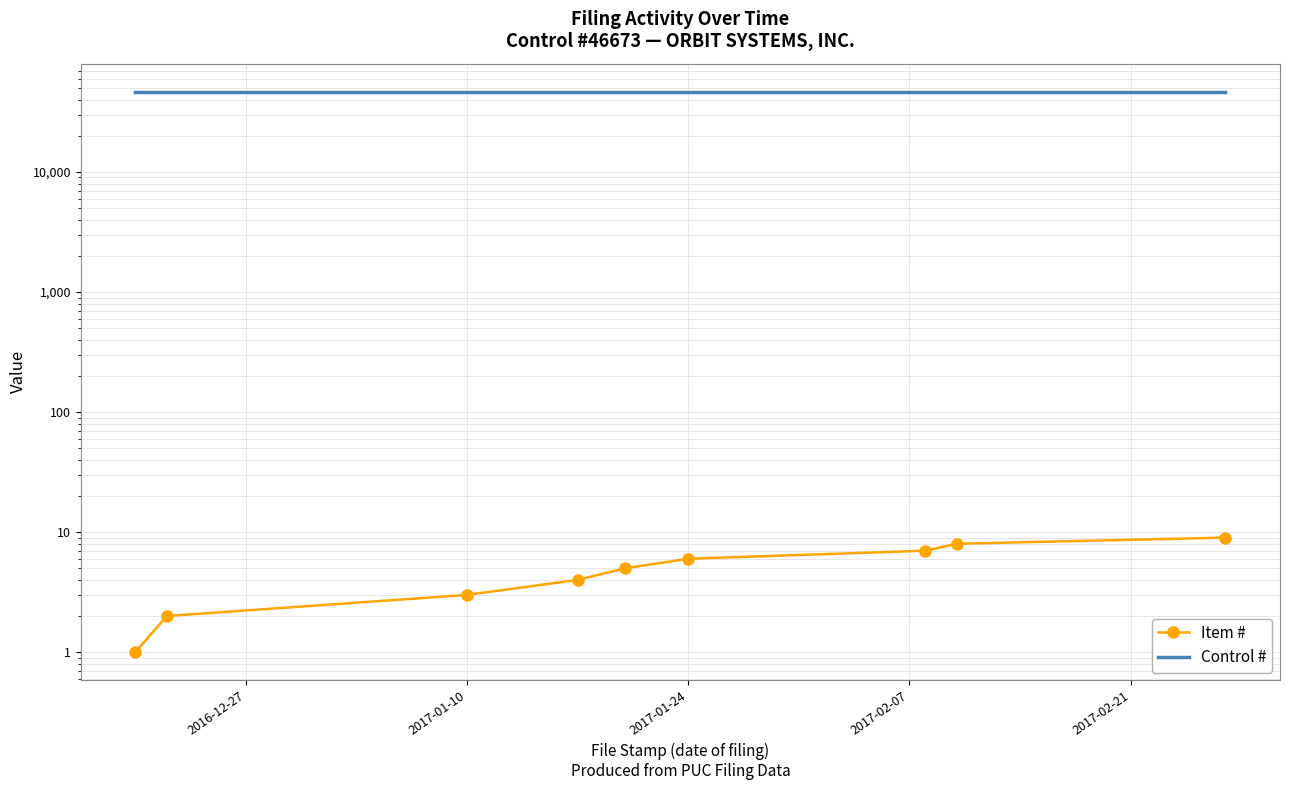

True or false: Item # and Control # cross at least once.

False